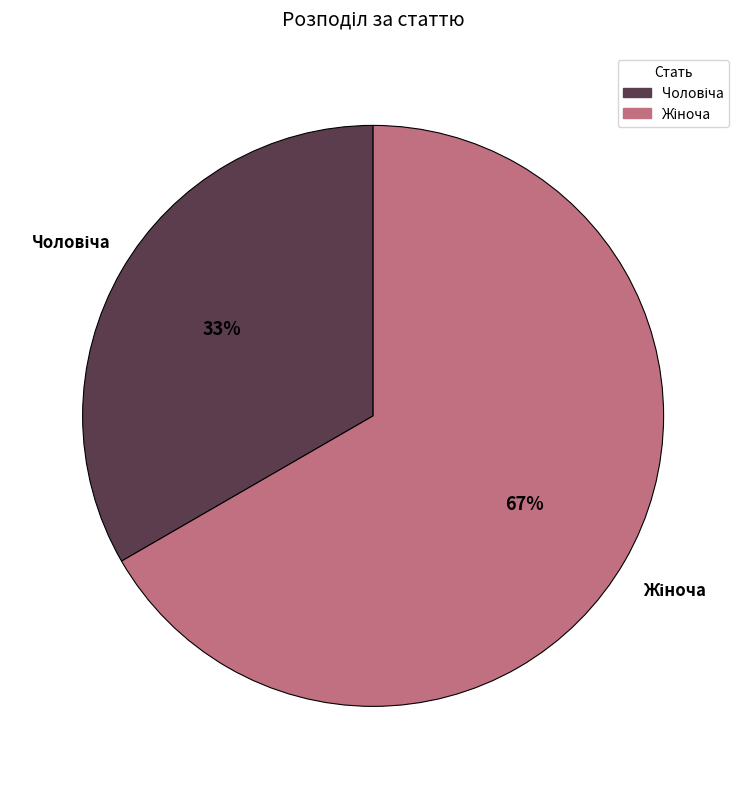

To the nearest percent, what is the average slice percentage?

50%